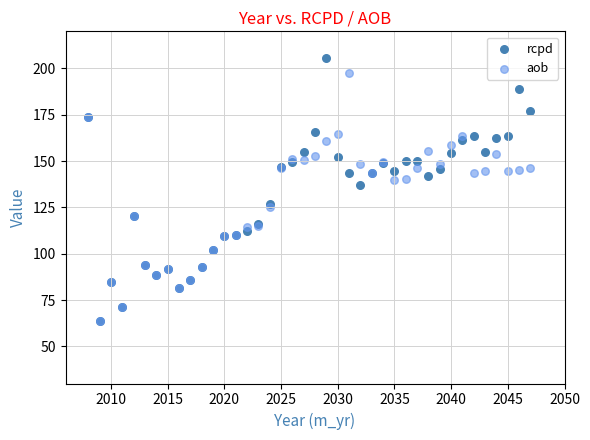

What are all the series names shown in the legend?

rcpd, aob